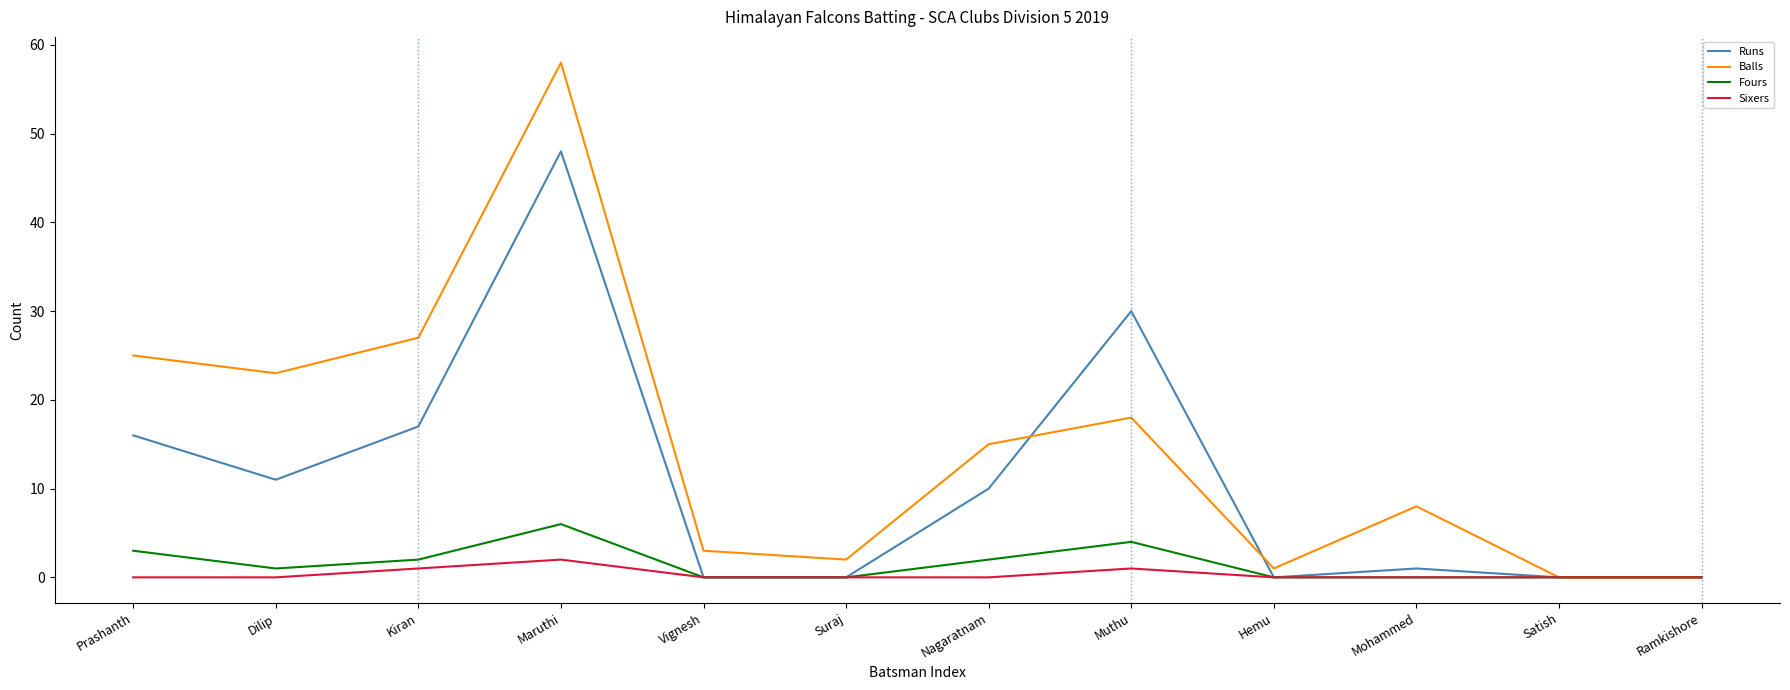

Where is the first local maximum for Runs?

Maruthi